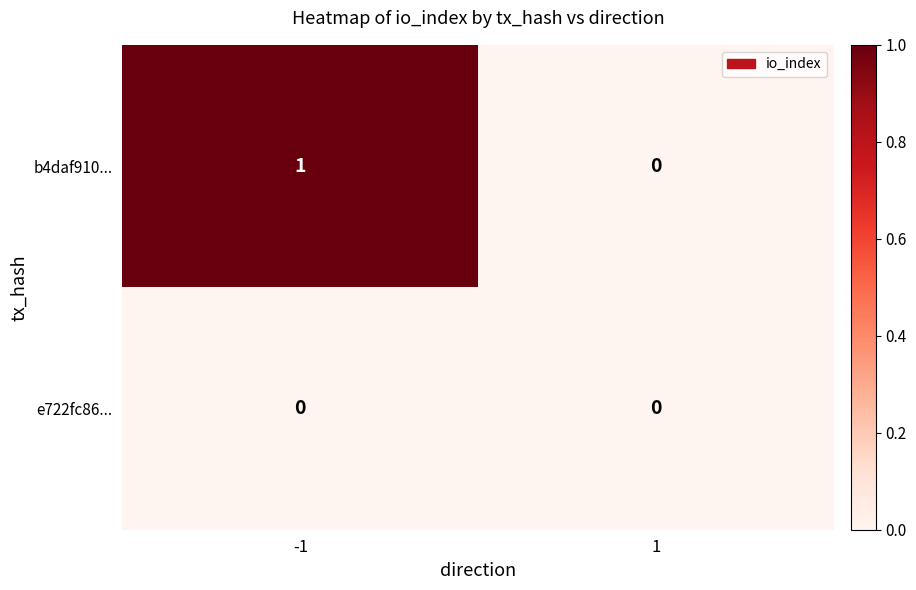

Between -1 and 1, which series saw the biggest shift?

b4daf910...